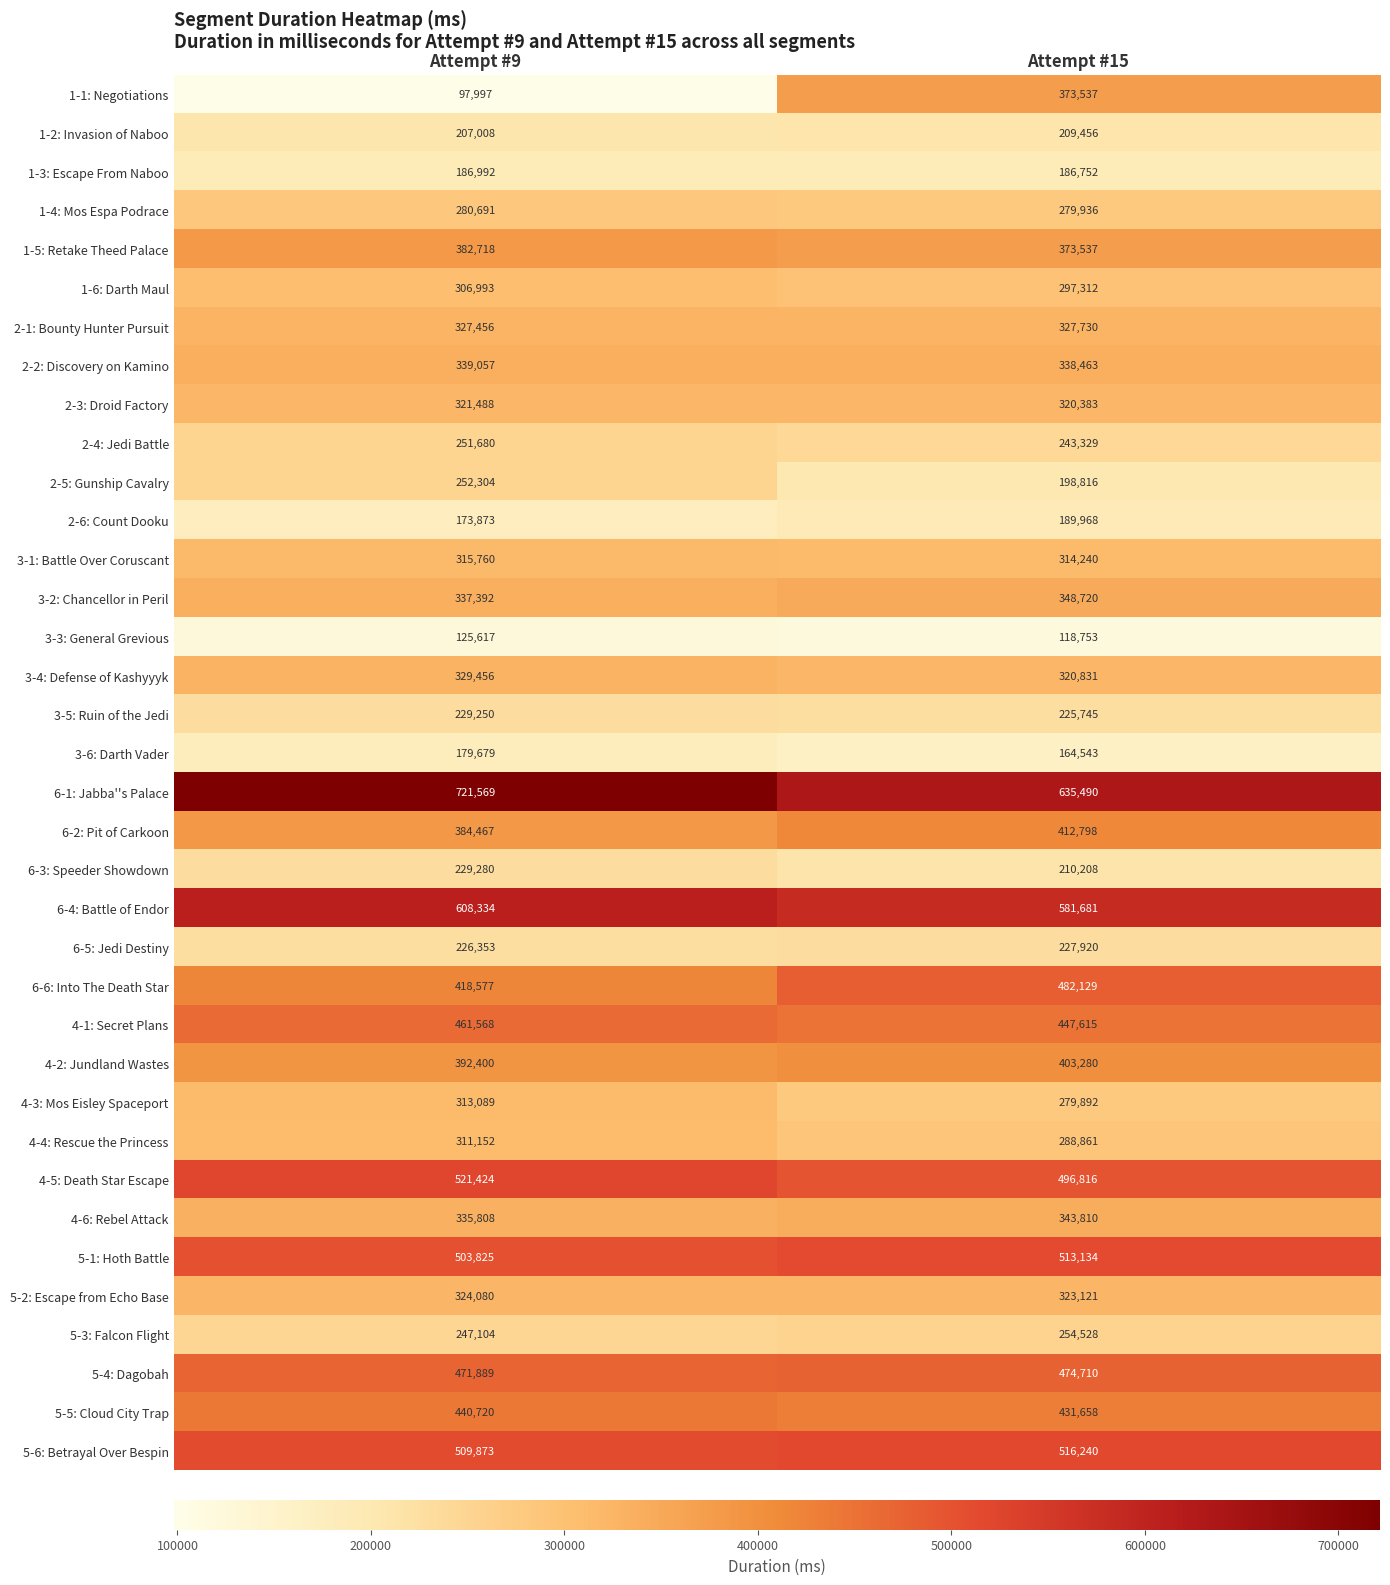

Read the 3-2: Chancellor in Peril value at Attempt #15.

348720